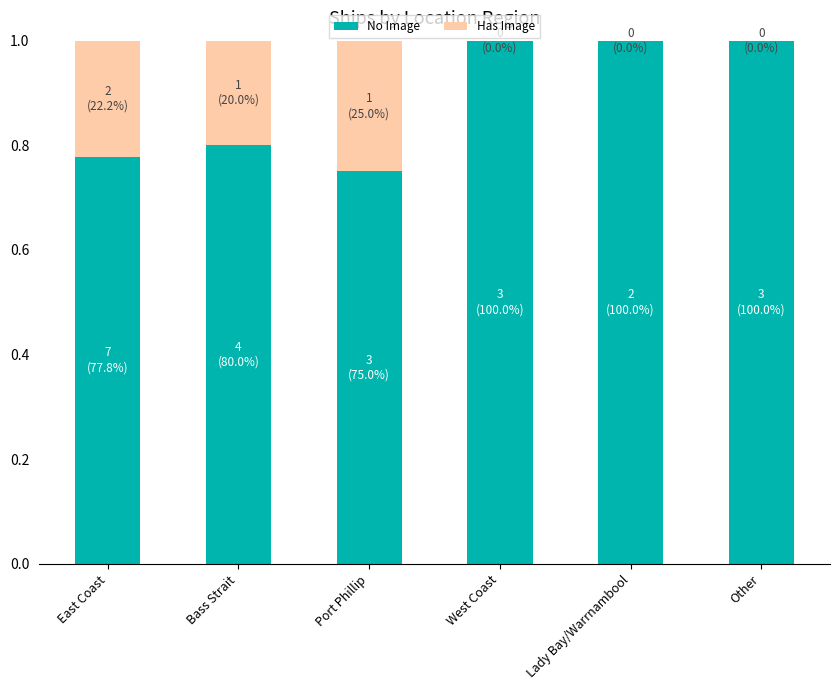

The No Image series shows 0.2 at West Coast. True or false?

False